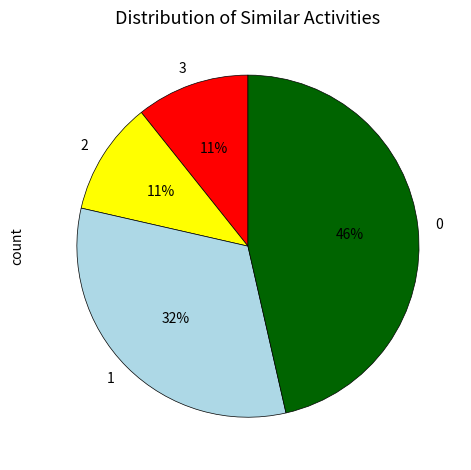

Is there a majority slice in this chart?

No